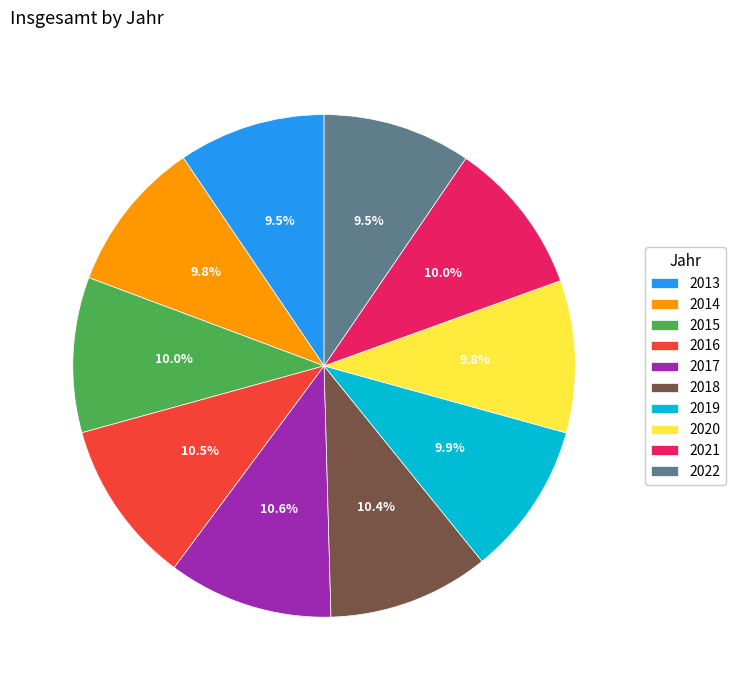

Combined, do 2020 and 2019 account for over 50%?

No